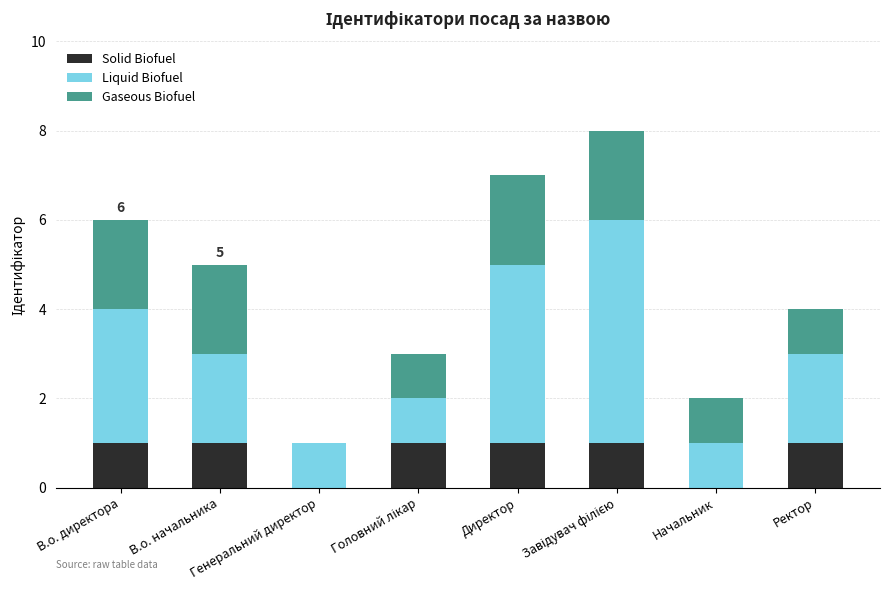

Does the chart contain stacked bars?

Yes